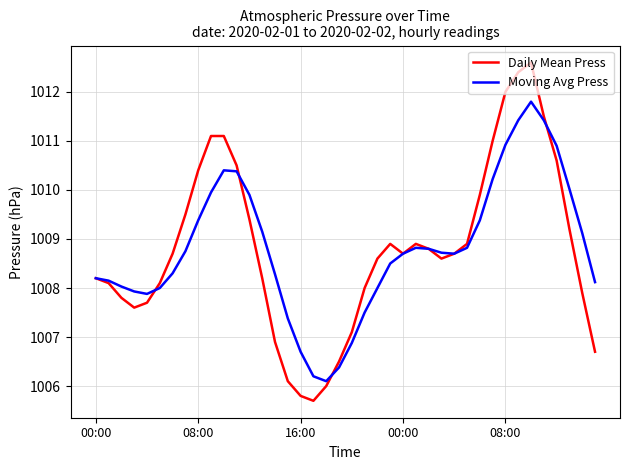

What is the maximum value shown in the chart?

1012.6